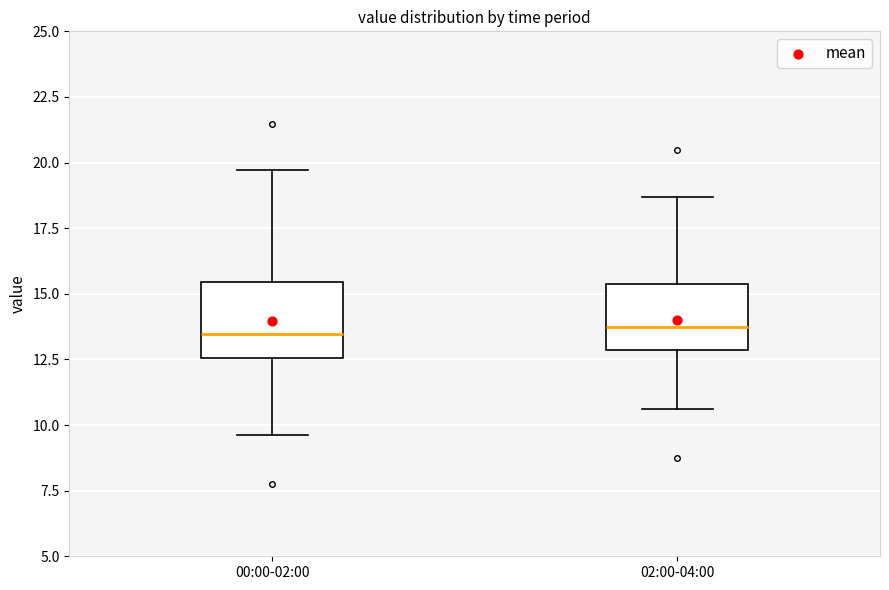

Where is the upper edge of the box for 00:00-02:00 on the y-axis? The values are not printed on the chart, so give them approximately, as read against the axis.

15.5